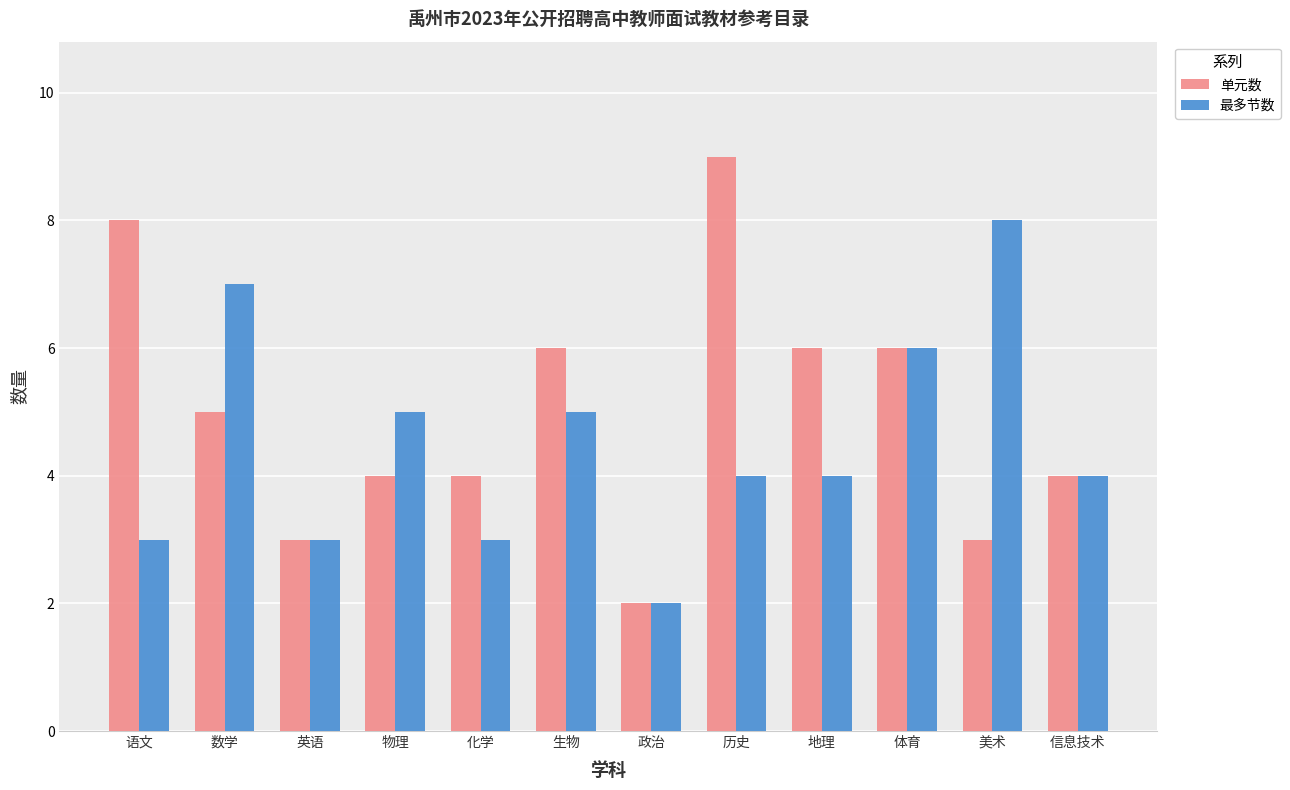

How many bars are there in each group?

2